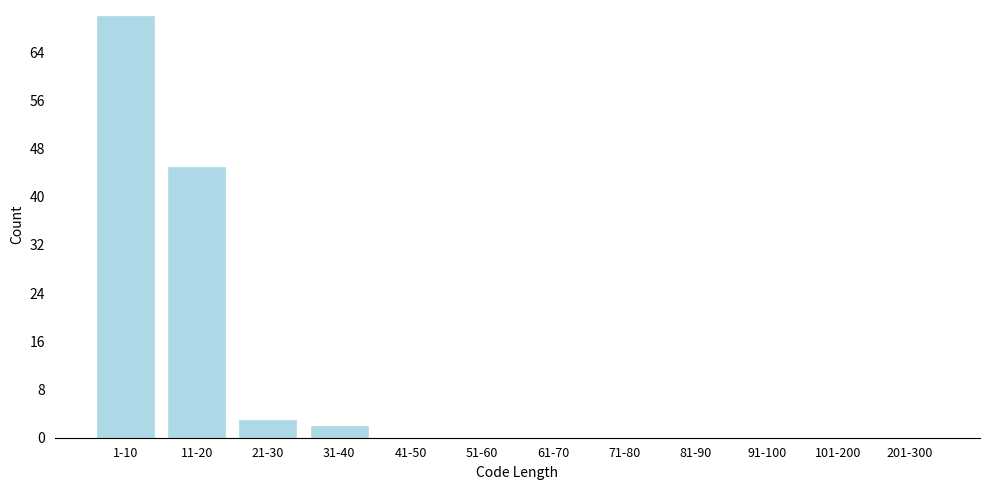

Reading left to right, extract all data points from this chart.

1-10=70	11-20=45	21-30=3	31-40=2	41-50=0	51-60=0	61-70=0	71-80=0	81-90=0	91-100=0	101-200=0	201-300=0